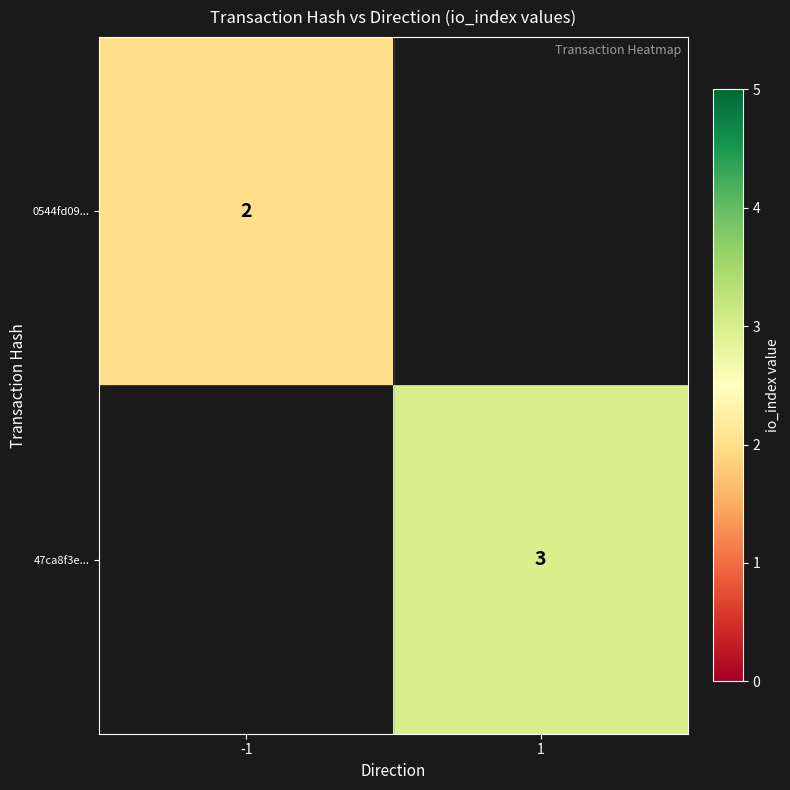

True or false: 47ca8f3e... has a value of 5 at 1.

False